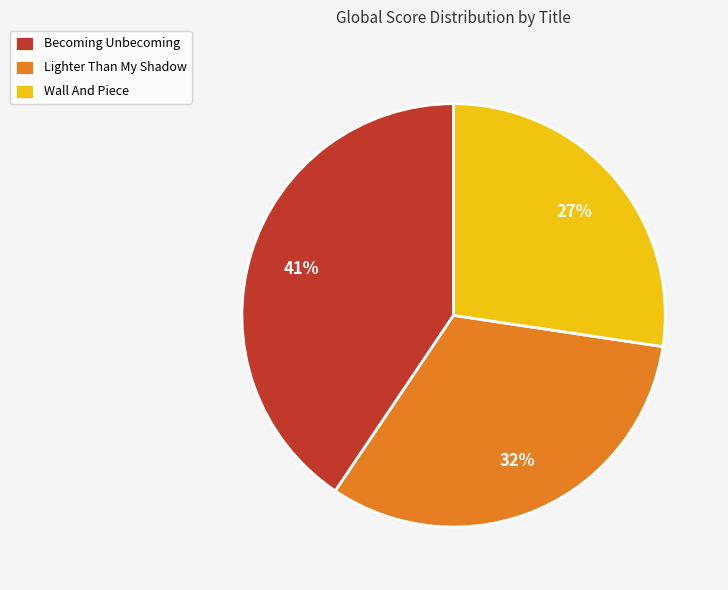

Count the number of slices in the pie.

3